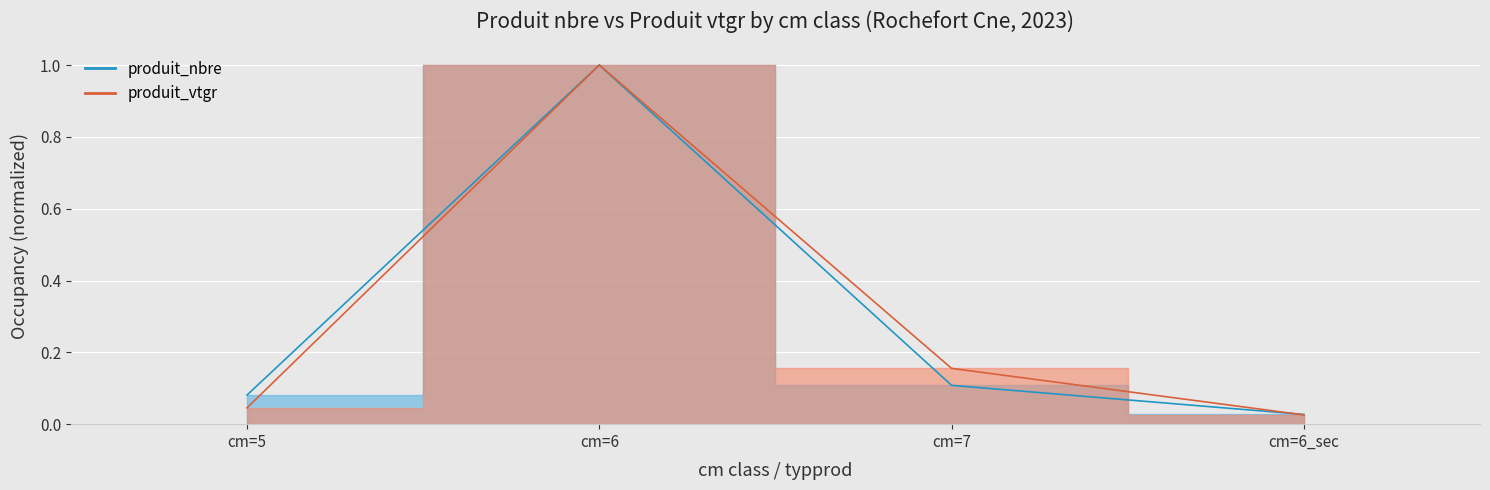

What position from the left is cm=5?

1